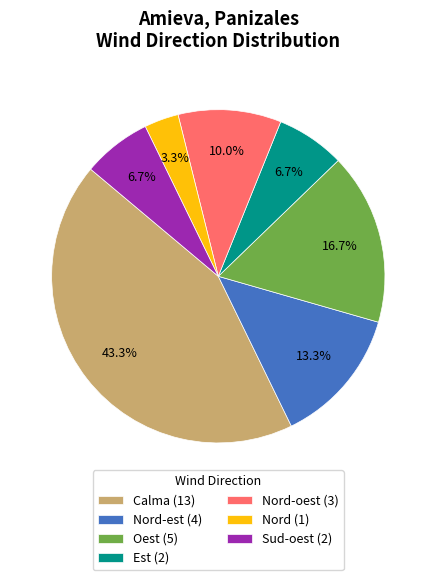

Which category has the biggest portion of the pie?

Calma (13)